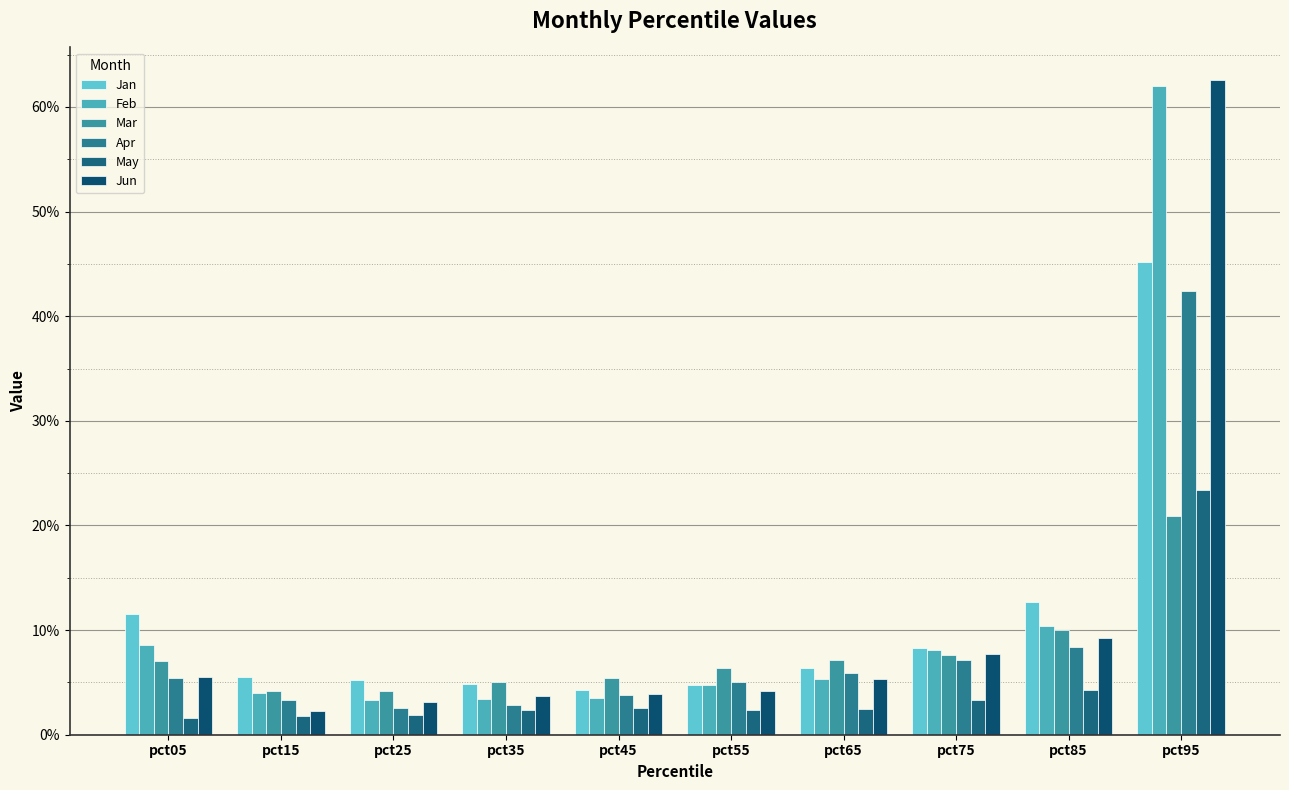

At which category does the chart reach its minimum across all series?

pct05